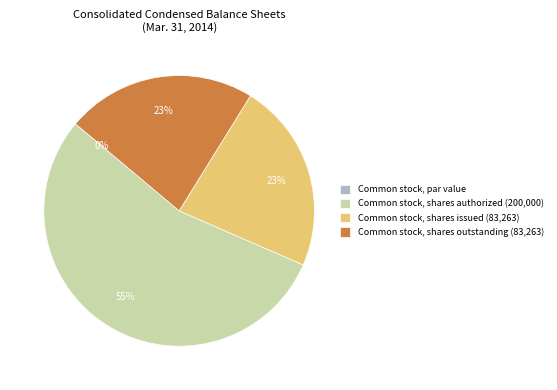

Count the number of slices in the pie.

4